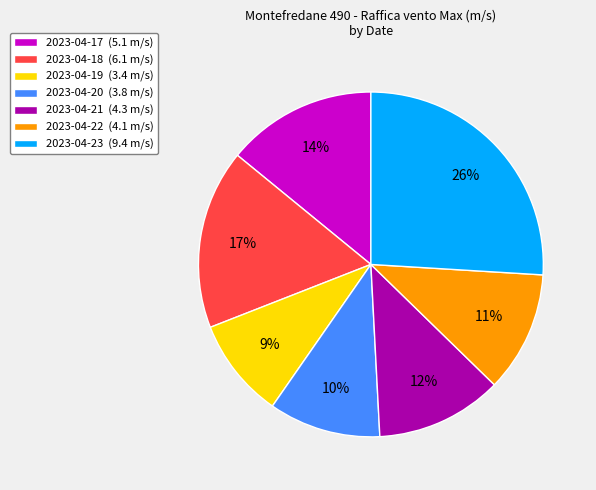

Rank the categories by value from lowest to highest.

2023-04-19, 2023-04-20, 2023-04-22, 2023-04-21, 2023-04-17, 2023-04-18, 2023-04-23